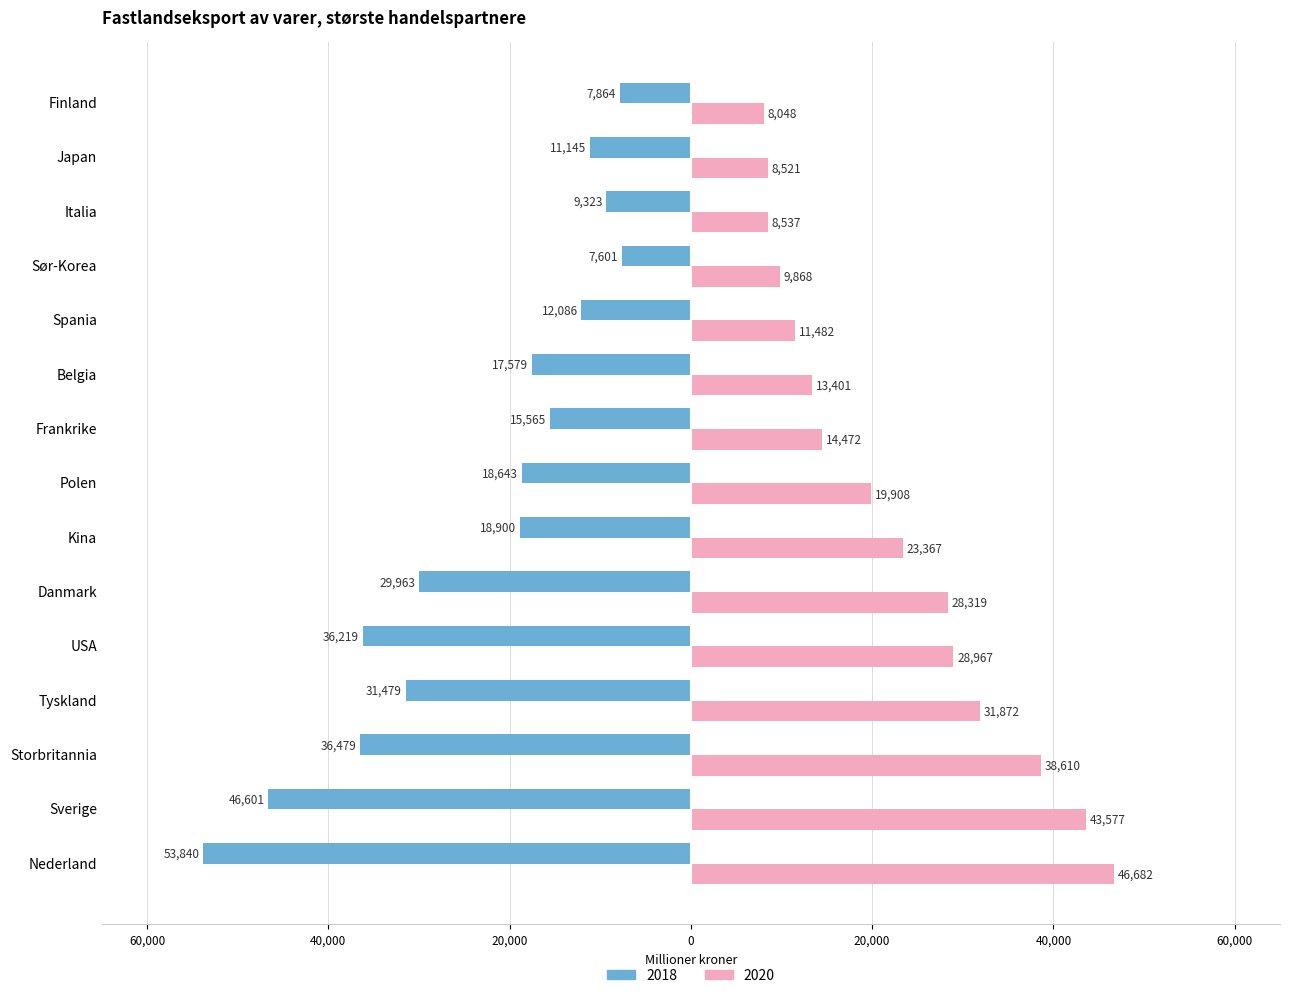

Is the value of 2018 at Storbritannia greater than the value of 2020 at Polen?

No